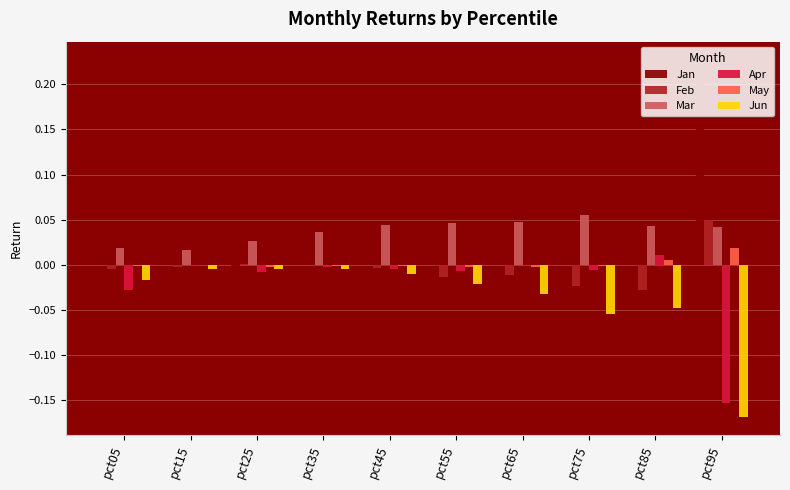

The value of Apr at pct75 is -0.0. True or false?

True